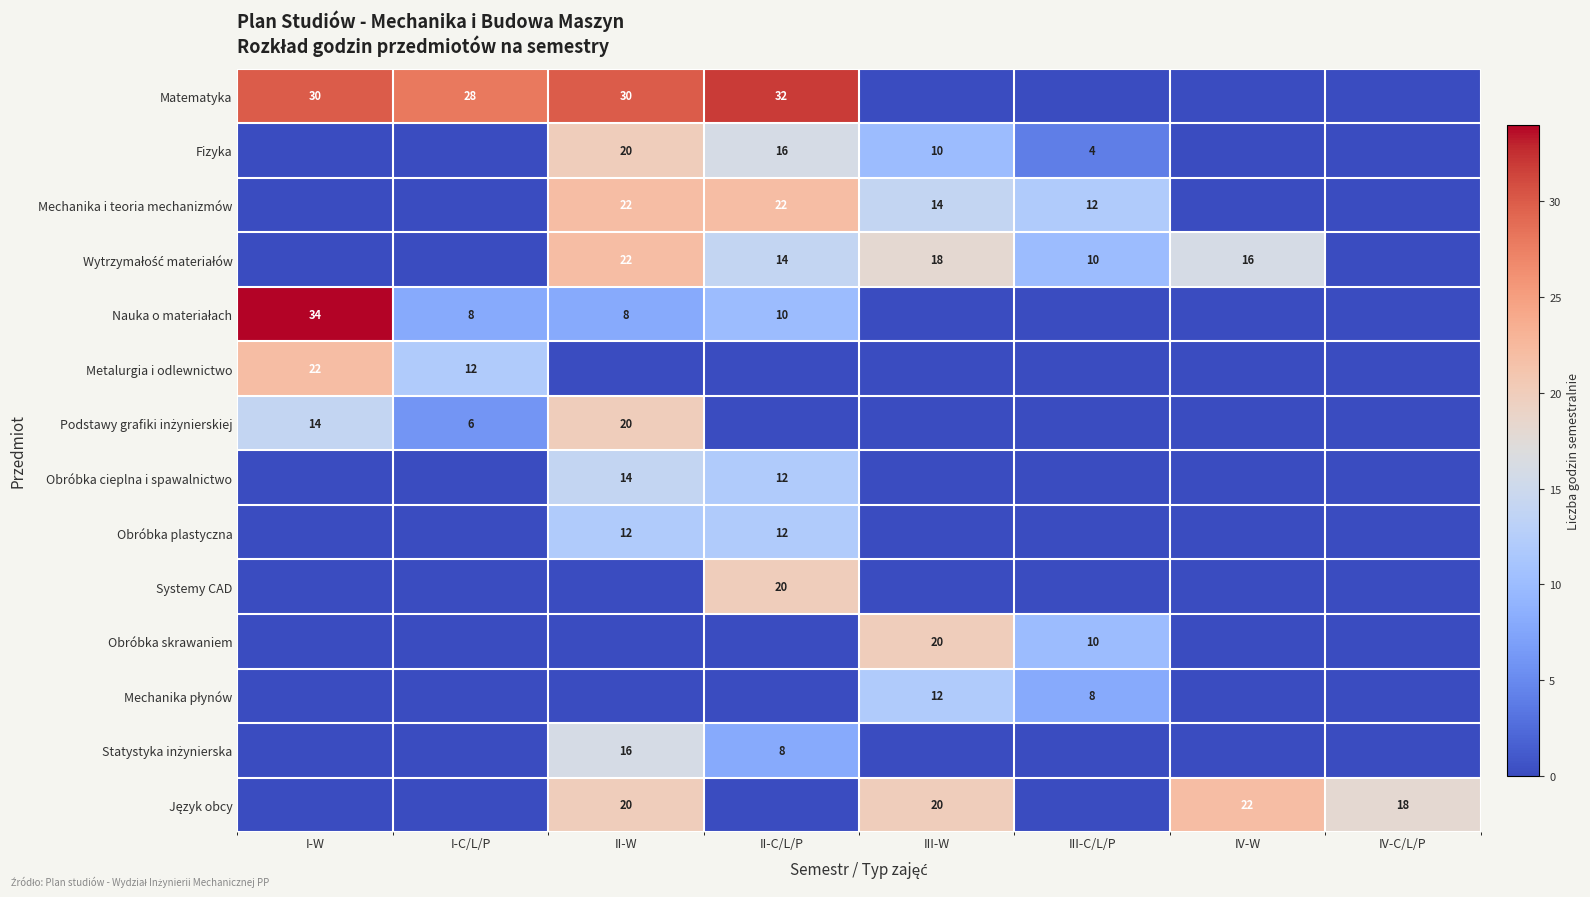

Is it true that Statystyka inżynierska equals 10 at IV-W?

False